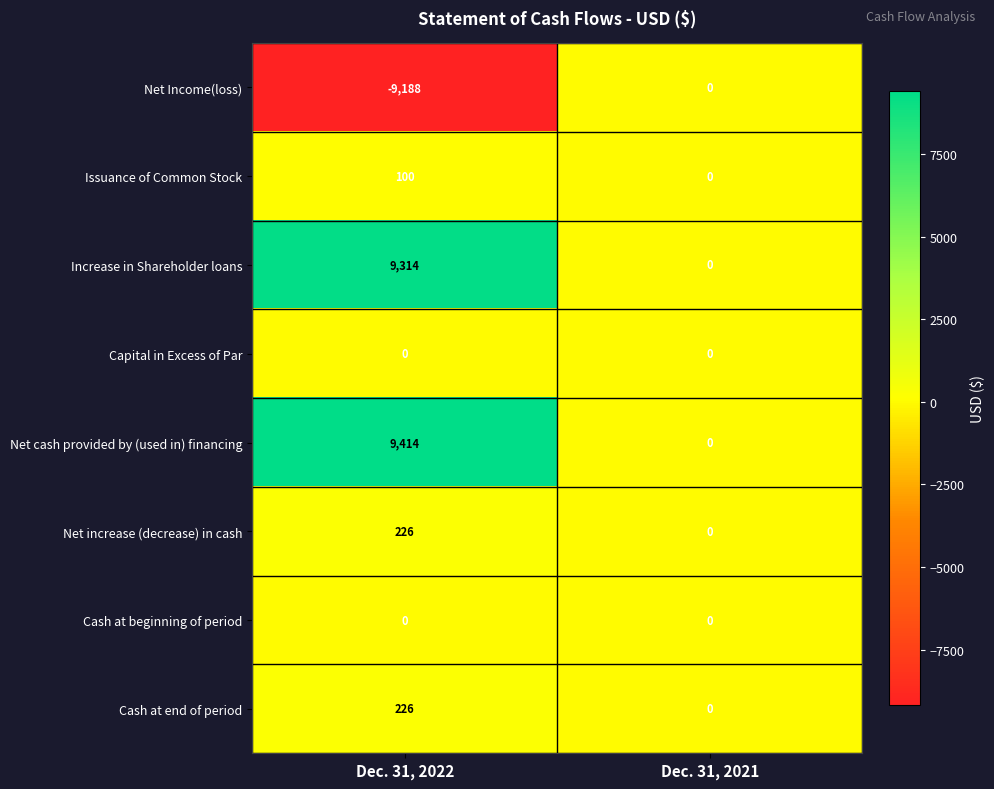

What value does the Increase in Shareholder loans series have at Dec. 31, 2022?

9314